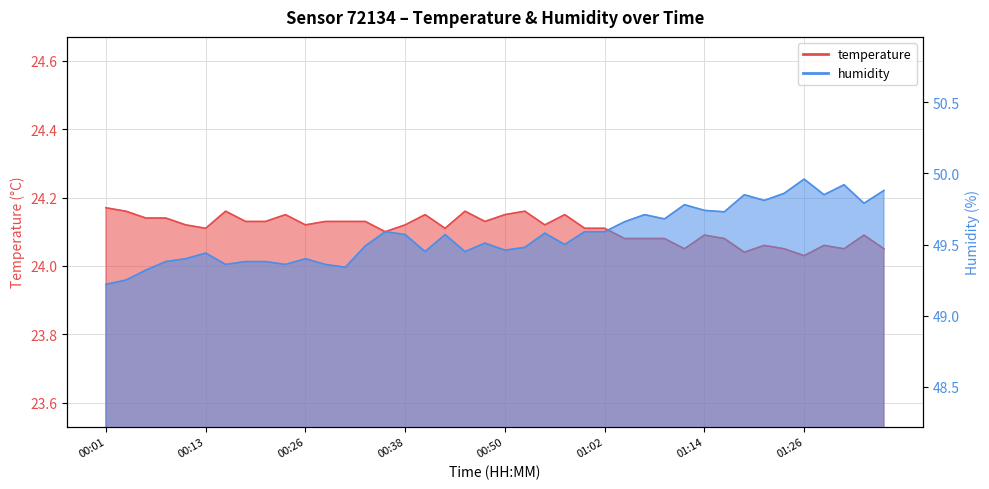

List the series in order of their peak value, highest first.

humidity, temperature